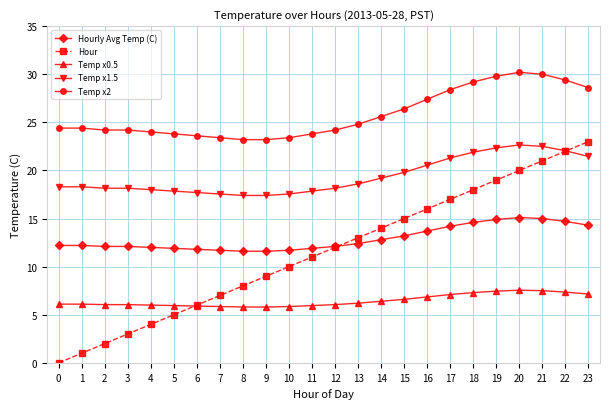

What is the difference between the maximum and minimum values in the Hourly Avg Temp (C) series?

3.5